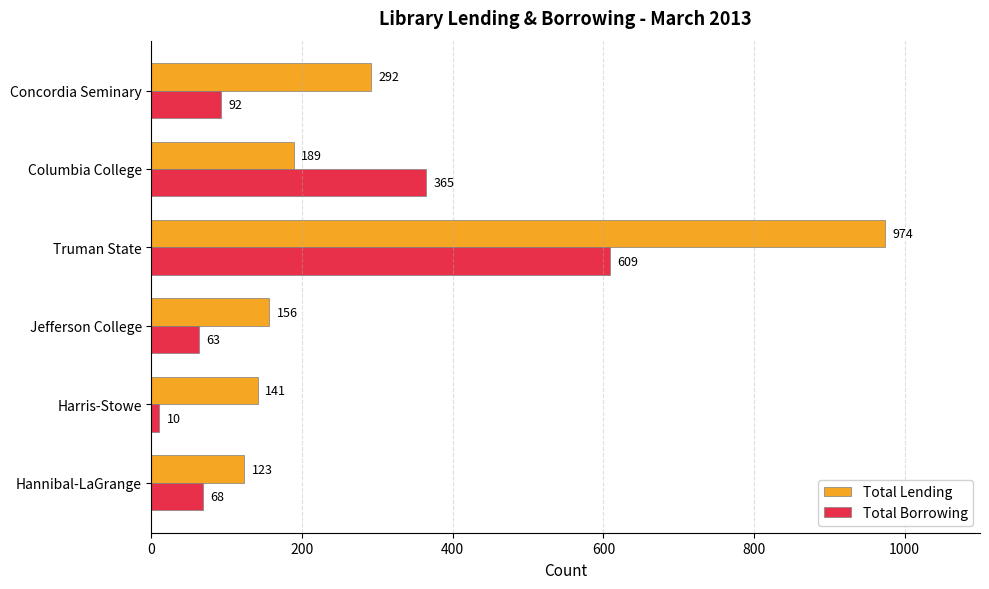

What is the difference between the maximum and minimum values in the Total Lending series?

851